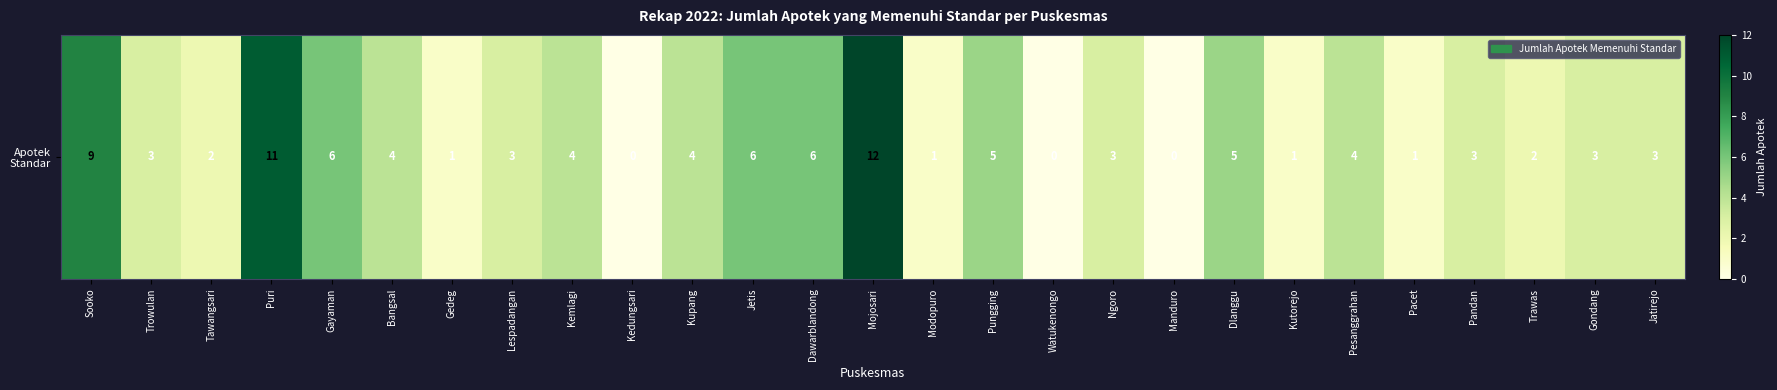

How many positive values are there?

24